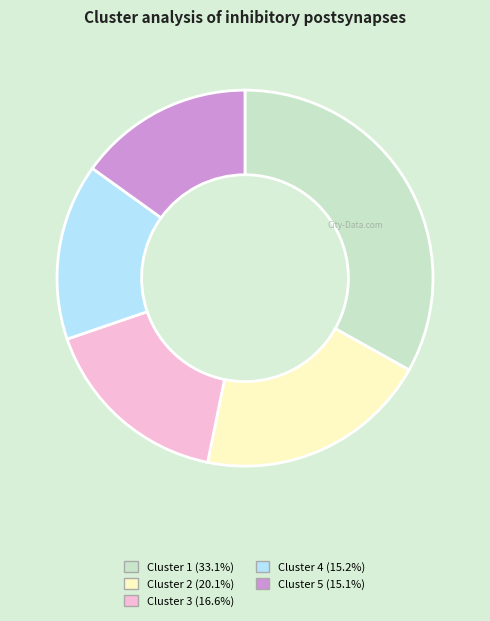

Does Cluster 4 account for over 50% of the chart?

No